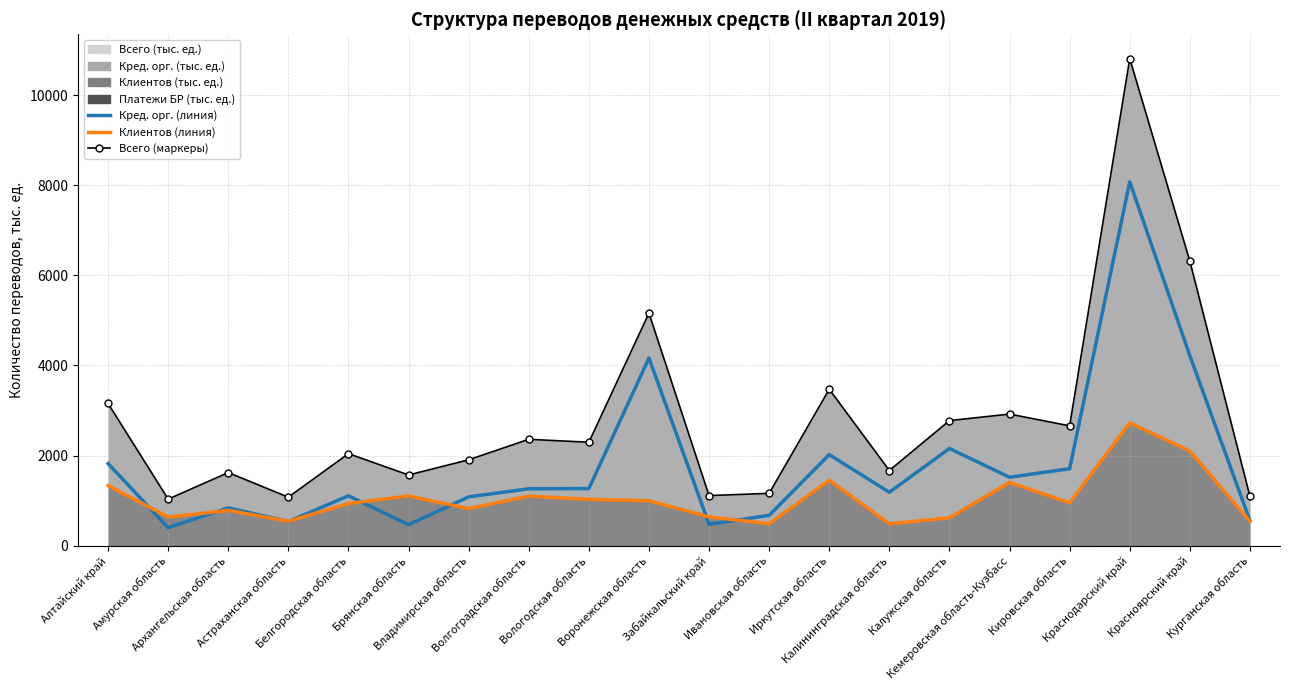

List the labels in order of Всего (маркеры) value, largest first.

Краснодарский край, Красноярский край, Воронежская область, Иркутская область, Алтайский край, Кемеровская область-Кузбасс, Калужская область, Кировская область, Волгоградская область, Вологодская область, Белгородская область, Владимирская область, Калининградская область, Архангельская область, Брянская область, Ивановская область, Забайкальский край, Курганская область, Астраханская область, Амурская область